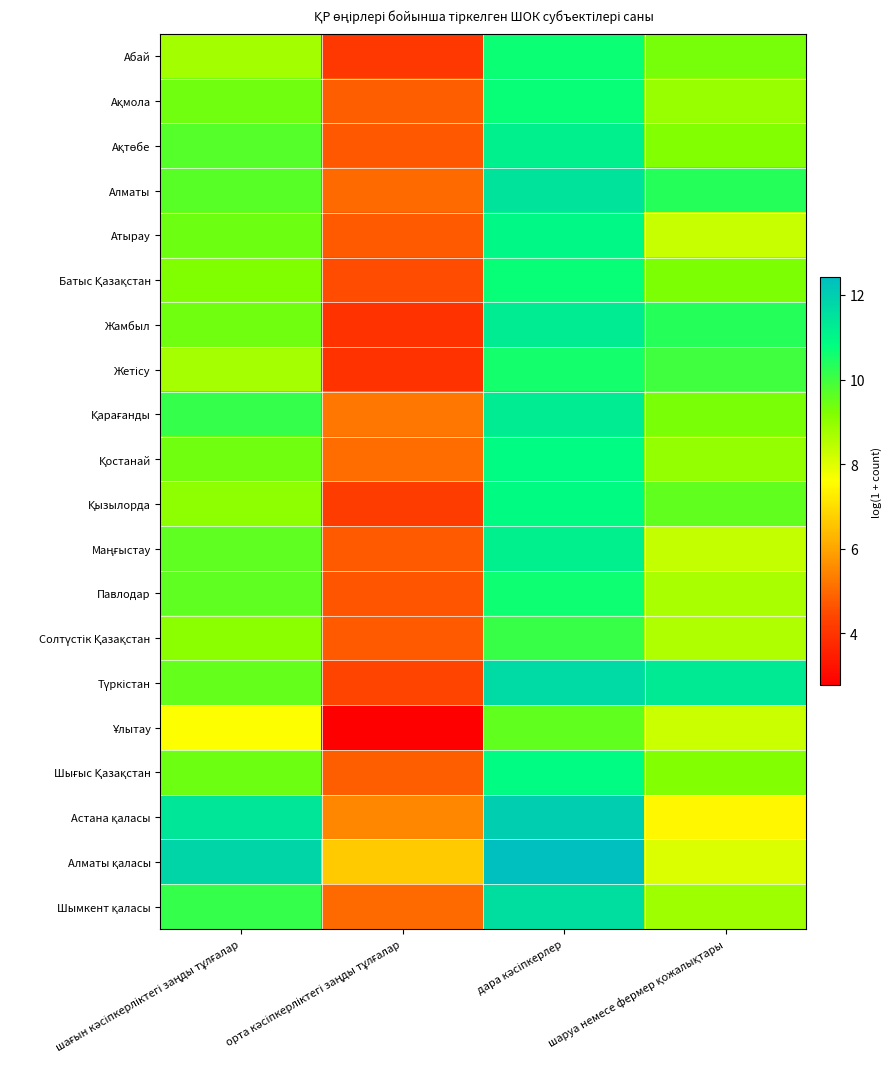

Which category has the highest value across all series?

дара кәсіпкерлер